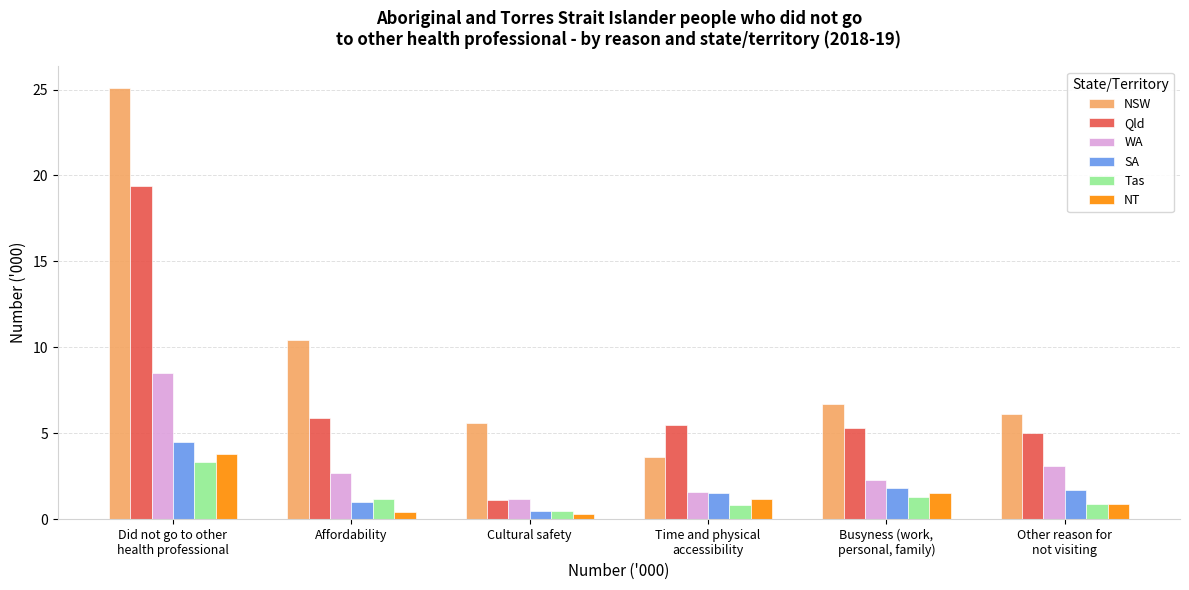

What is the average value of the SA series?

1.8